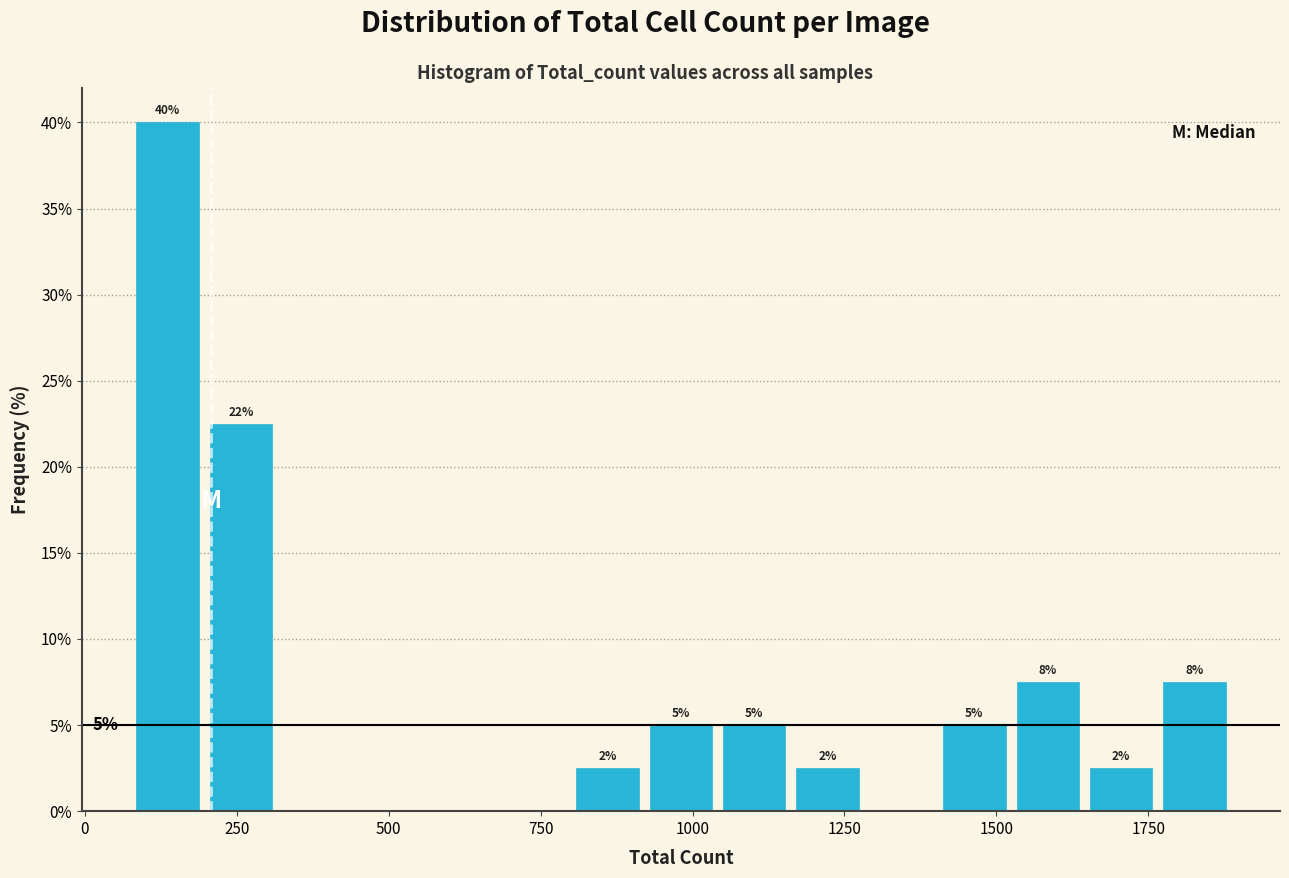

Around what value on the x-axis is the tallest bar? Give the approximate position of its centre, as read against the axis.

150